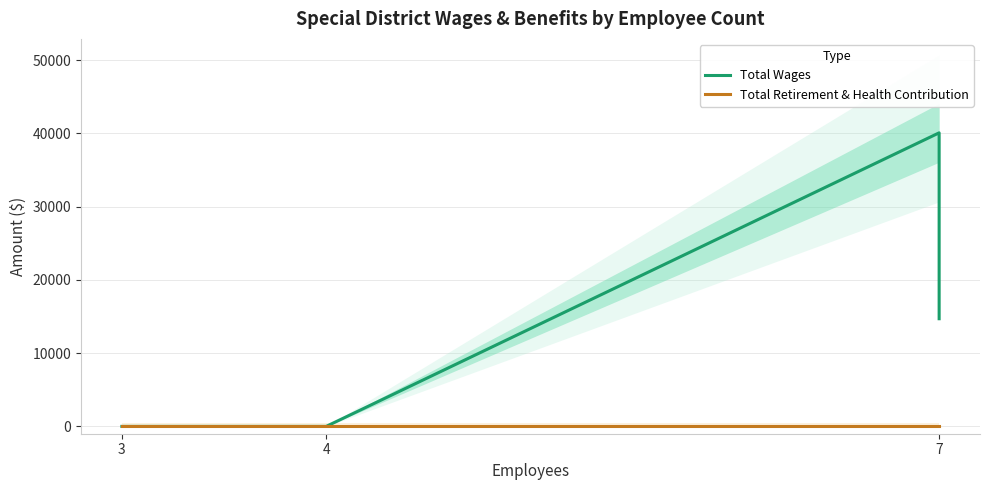

True or false: Total Retirement & Health Contribution and Total Wages intersect in this chart.

False